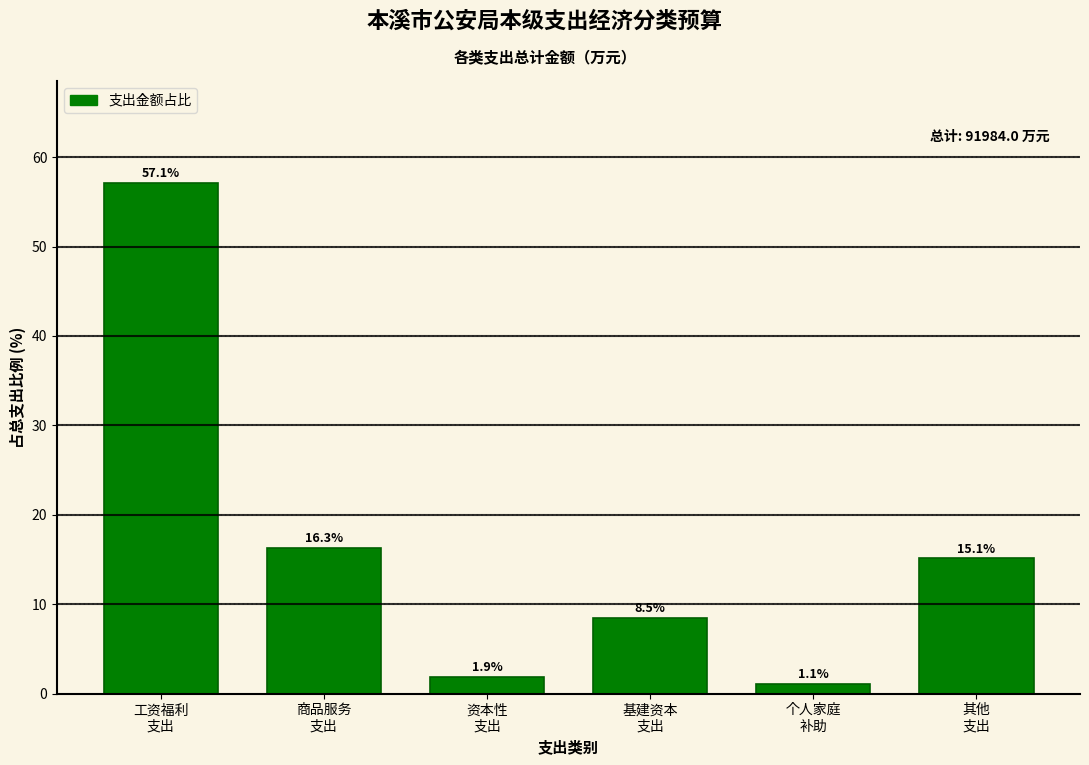

Reading left to right, list all the values displayed in this chart.

57.1	16.3	1.9	8.5	1.1	15.1